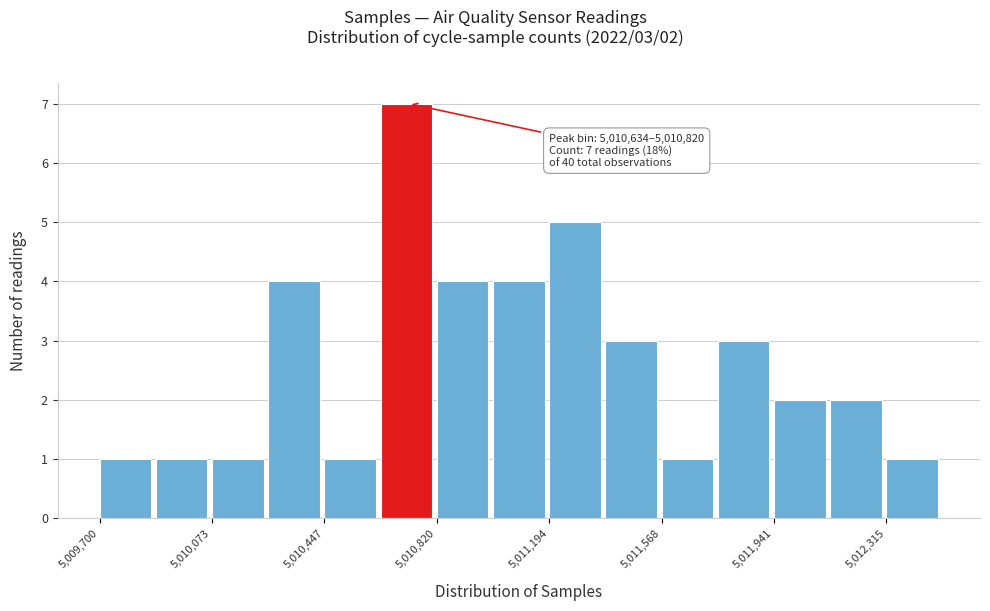

Around what value on the x-axis is the tallest bar? Give the approximate position of its centre, as read against the axis.

5010700